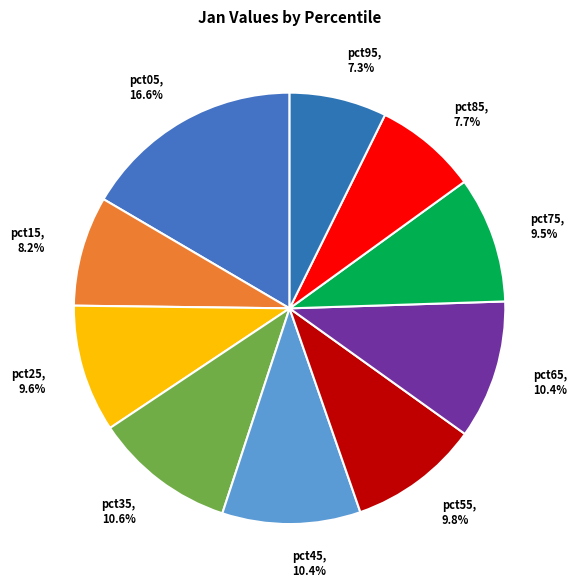

How many slices are in this pie chart?

10